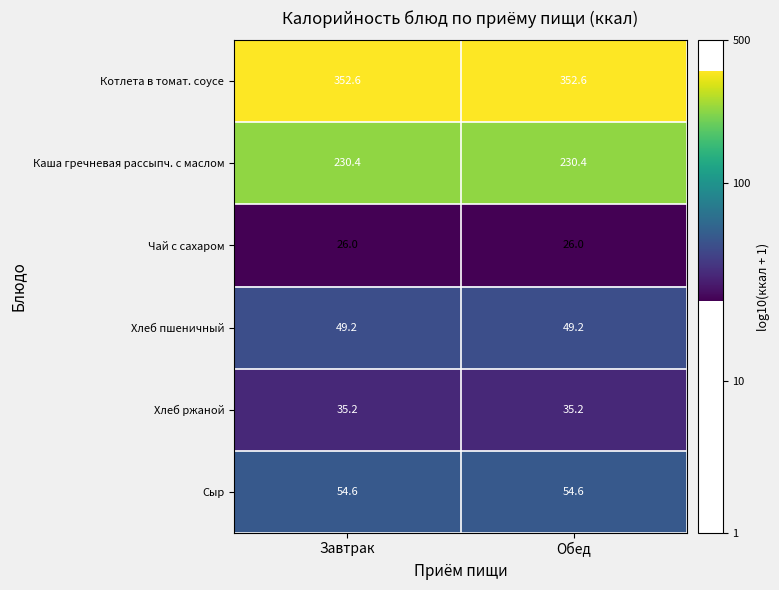

What is the lowest value of the Котлета в томат. соусе series?

352.6